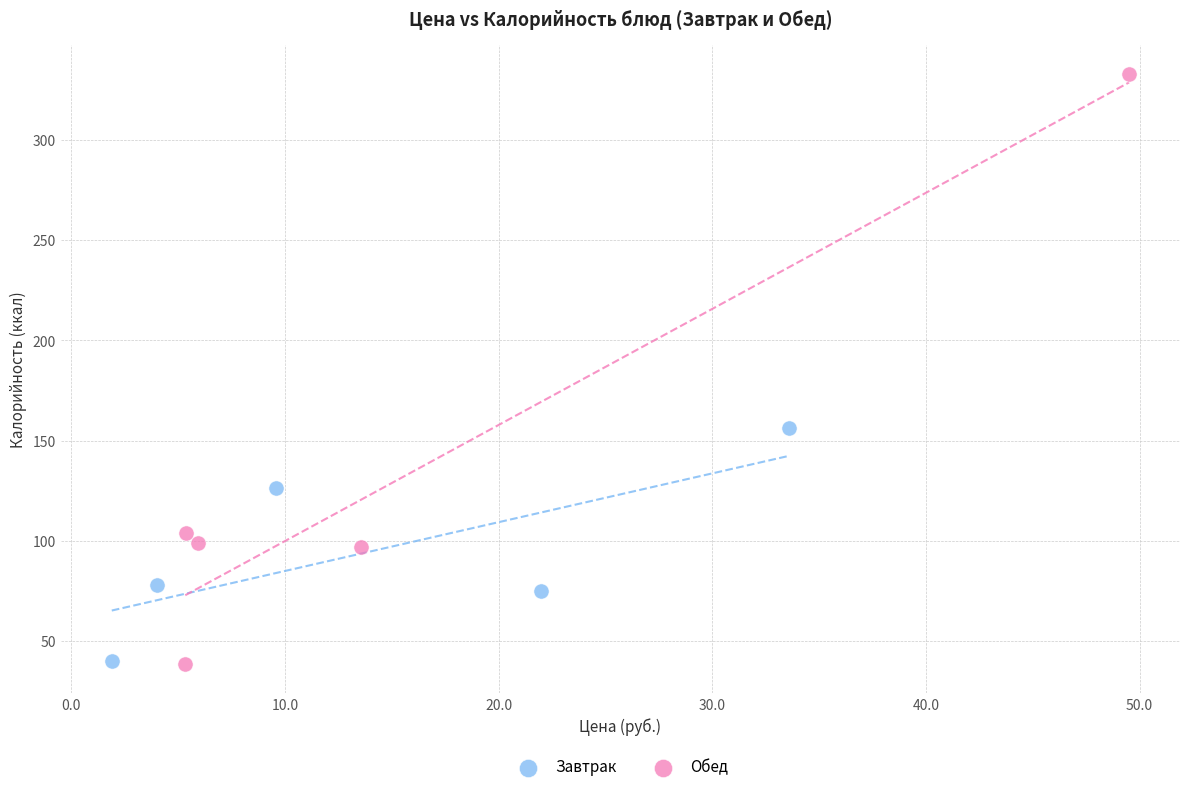

Which series contains the highest Y value?

Обед